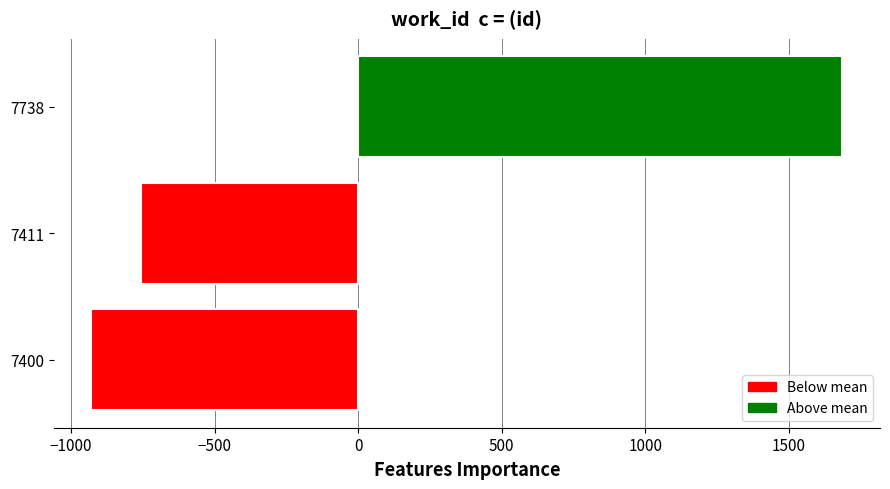

Reading top to bottom, list all the values displayed in this chart.

7738=1686.7	7411=-757.3	7400=-929.3